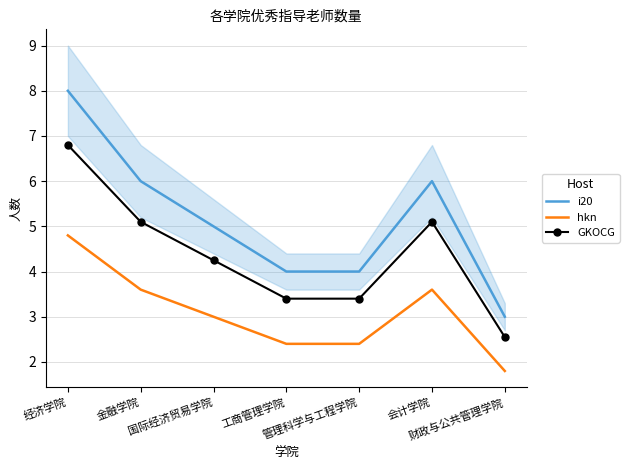

True or false: hkn has more than 0 interior local peaks.

True